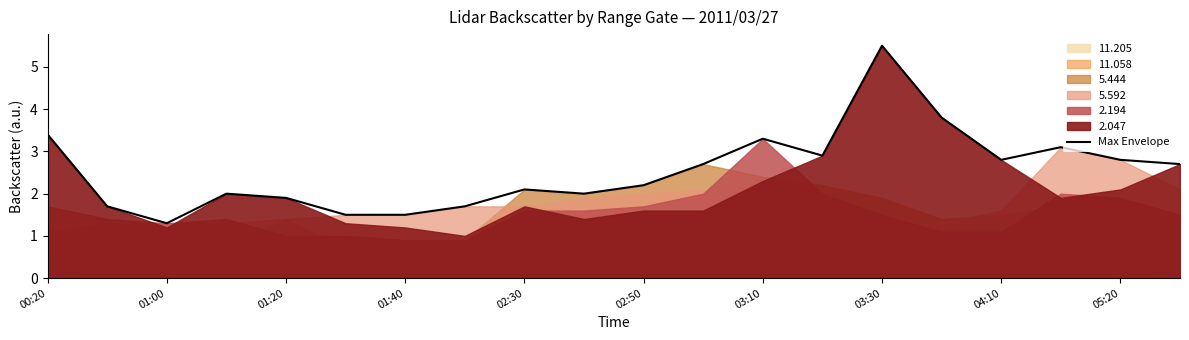

The value of Max Envelope at 02:30 is 2.1. True or false?

True